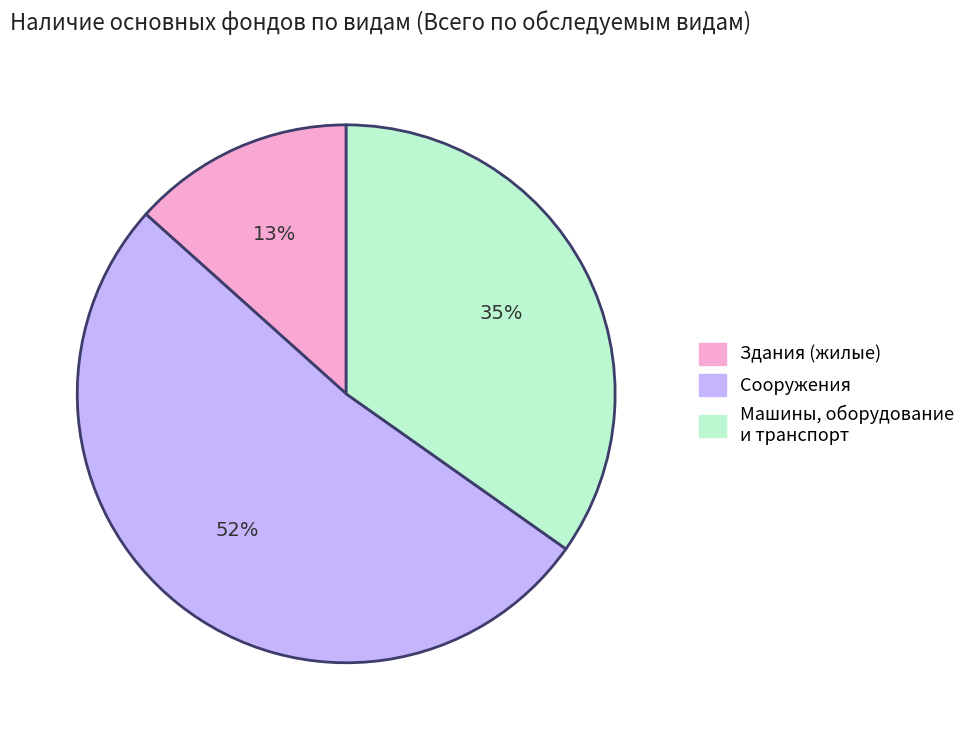

What percentage is the Сооружения slice, to the nearest percent?

52%